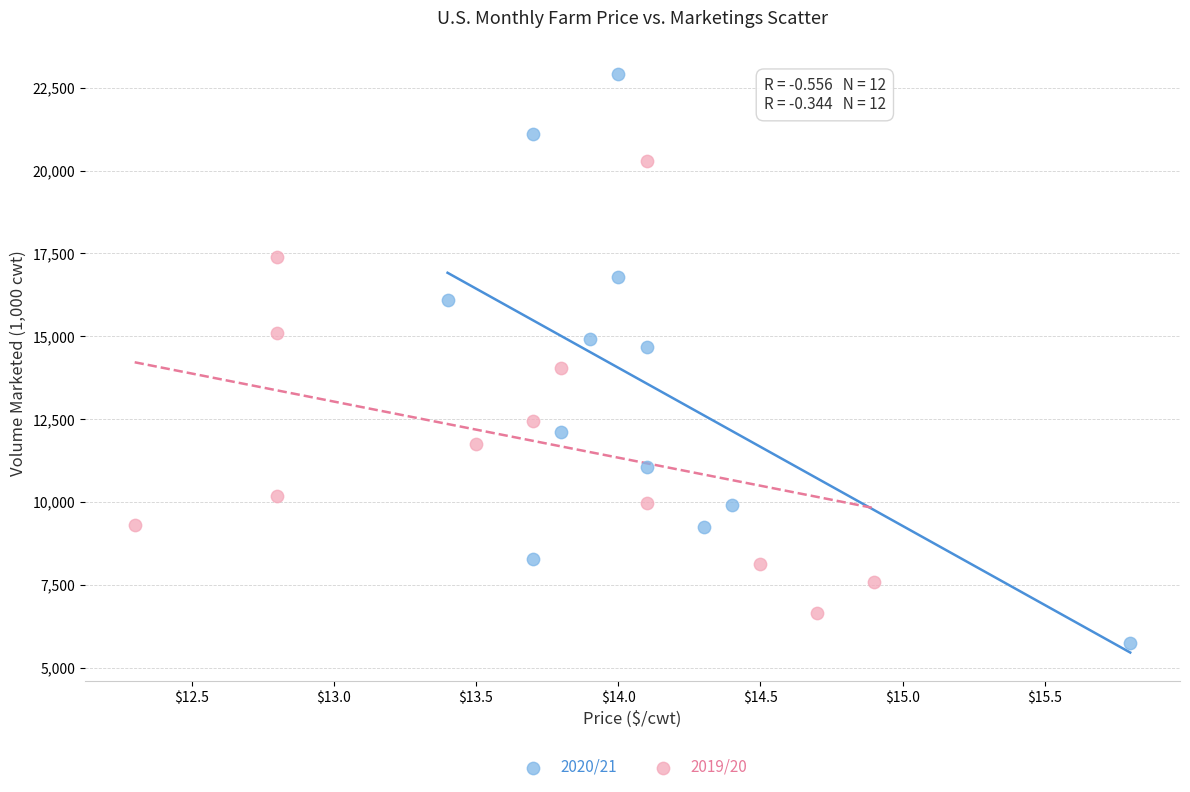

Which series contains the highest Y value?

2020/21